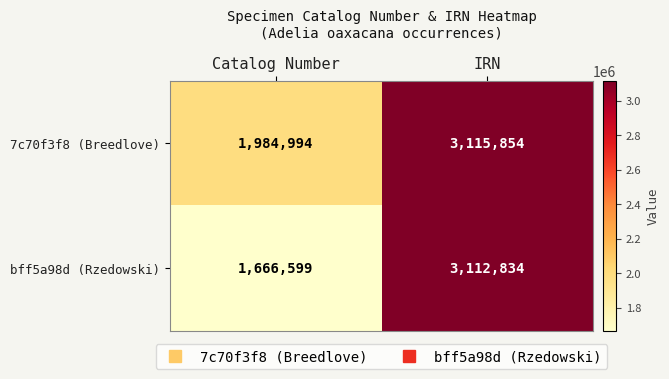

Which series changed the most between Catalog Number and IRN?

bff5a98d (Rzedowski)